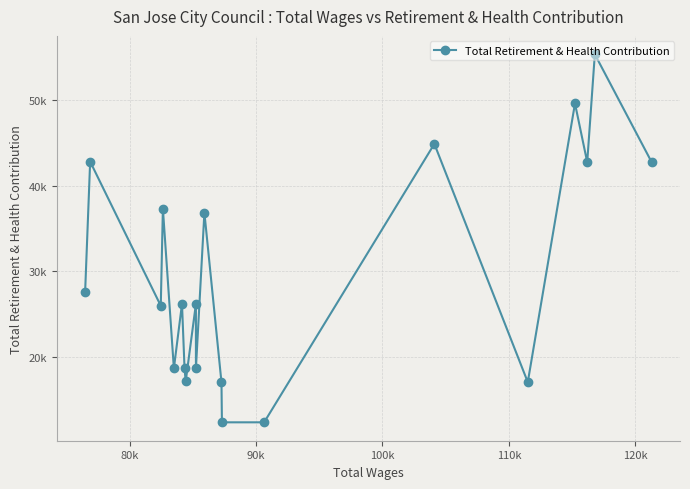

What is the smallest value displayed?

12354